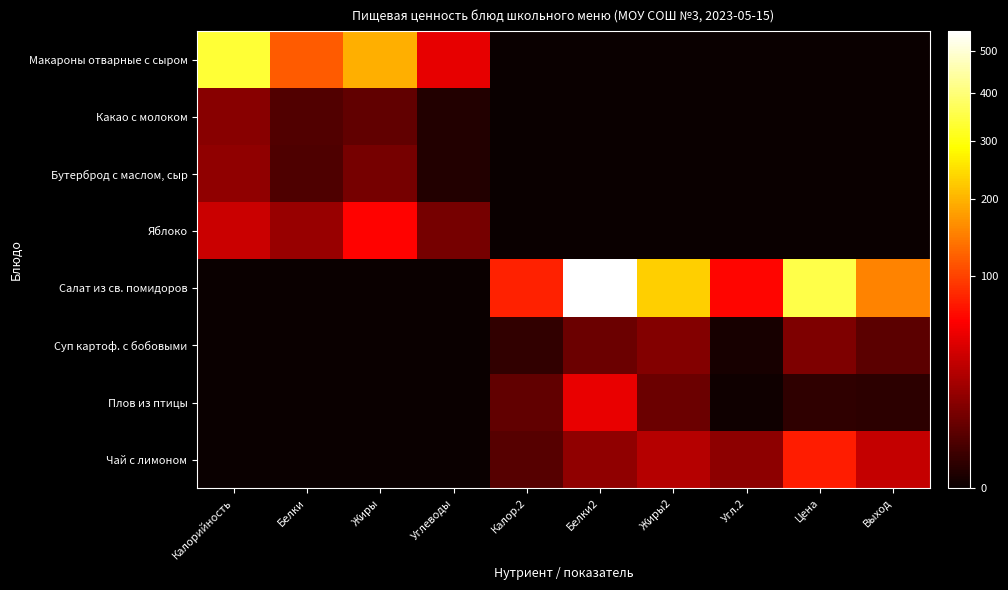

Which category has the highest value across all series?

Белки2